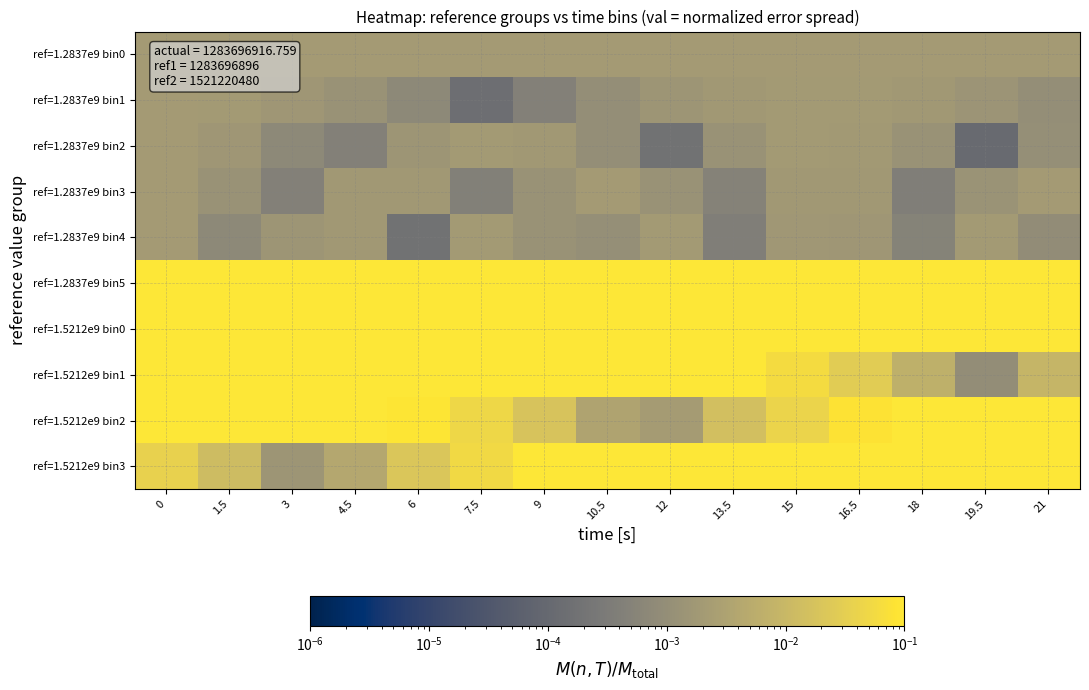

What is the maximum value shown in the chart?

0.8